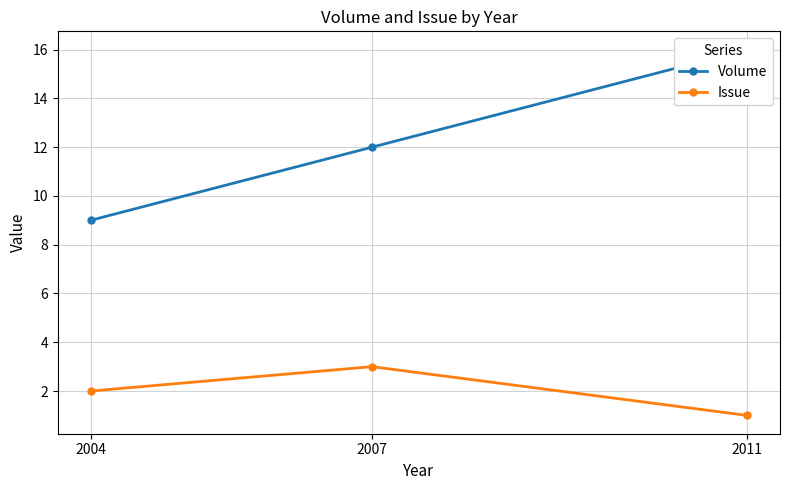

Which series has the widest spread of values?

Volume